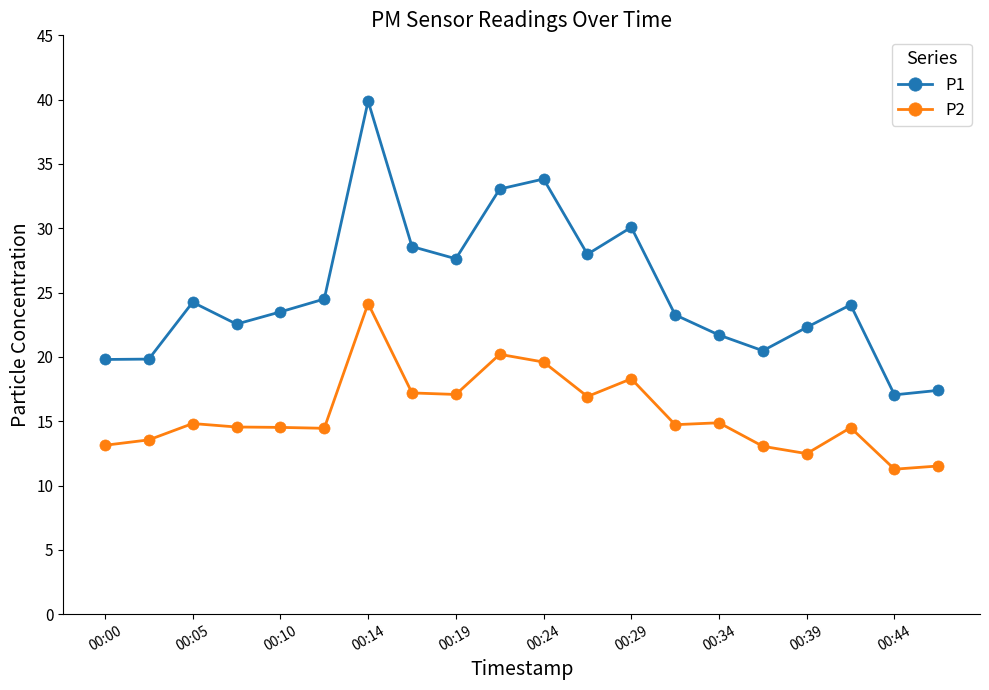

What is the maximum value shown in the chart?

39.9